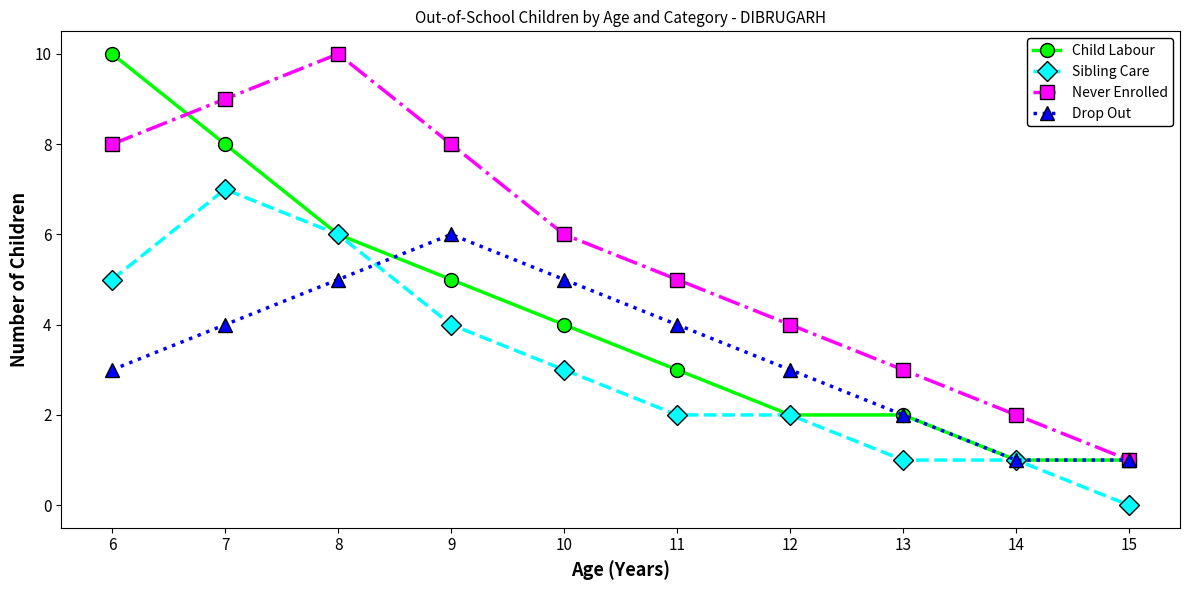

Rank the series at 9 from lowest to highest value.

Sibling Care, Child Labour, Drop Out, Never Enrolled